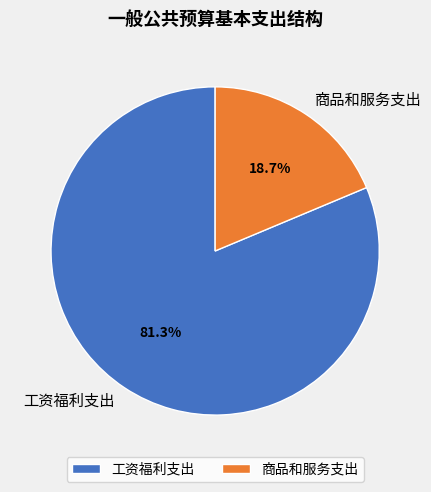

To the nearest percent, what percentage of the pie is 商品和服务支出?

19%